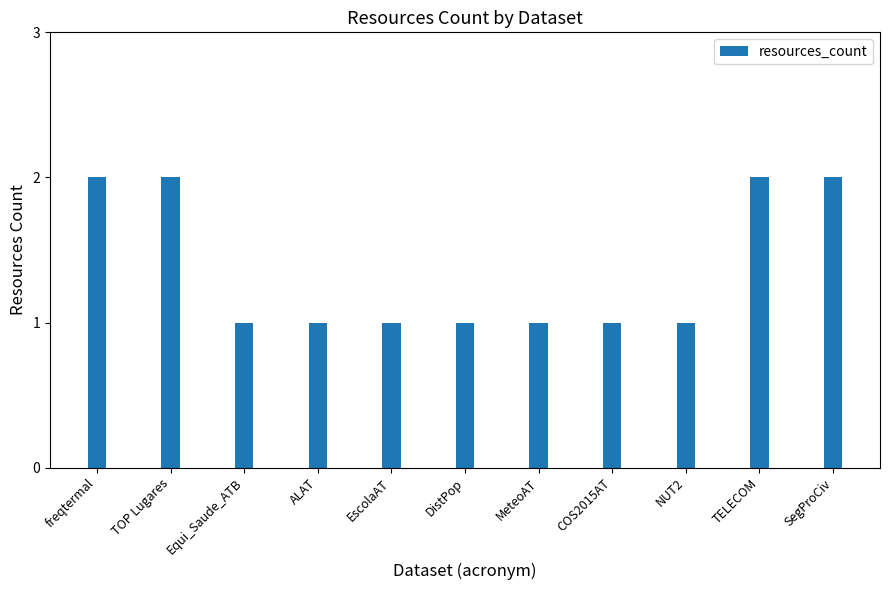

The chart shows a value of 0 at EscolaAT. True or false?

False